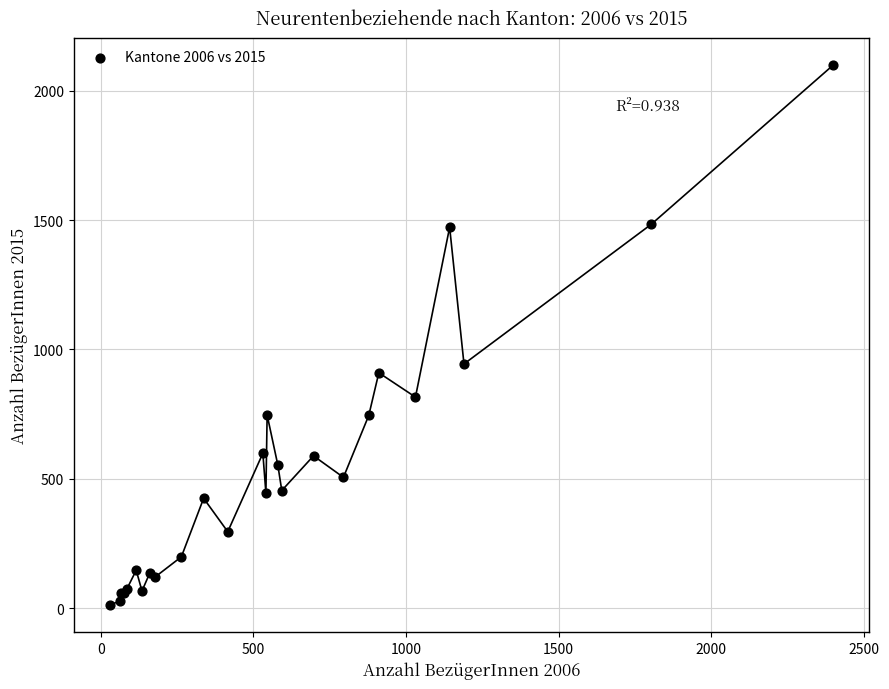

What Y value in the scatter plot is closest to 1055?

944